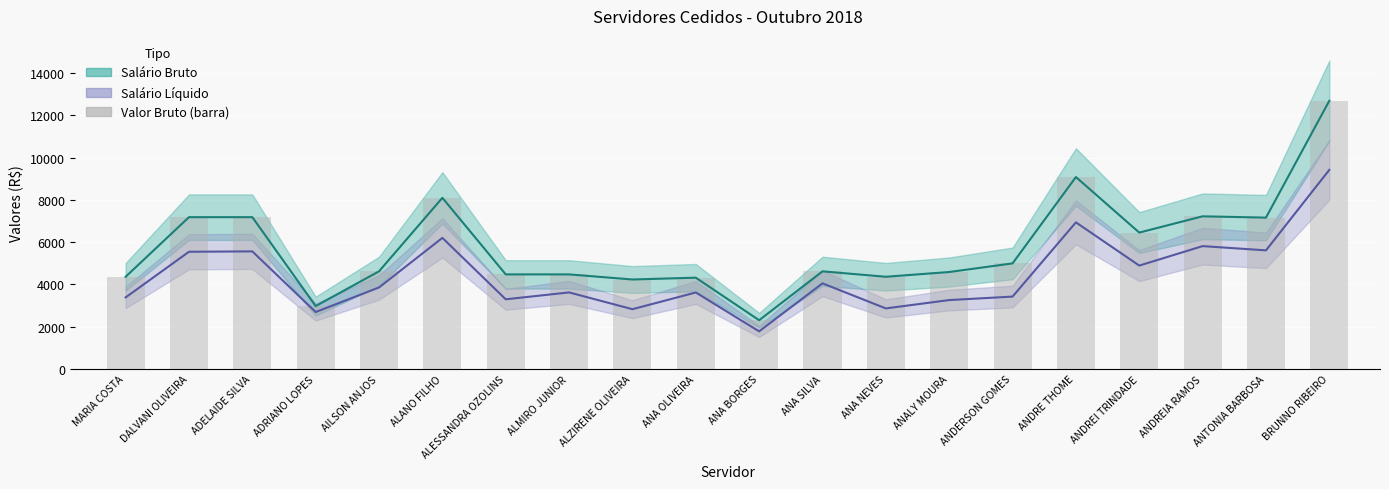

True or false: Bruto (barra) has a value of 4474.7 at ALMIRO JUNIOR.

True